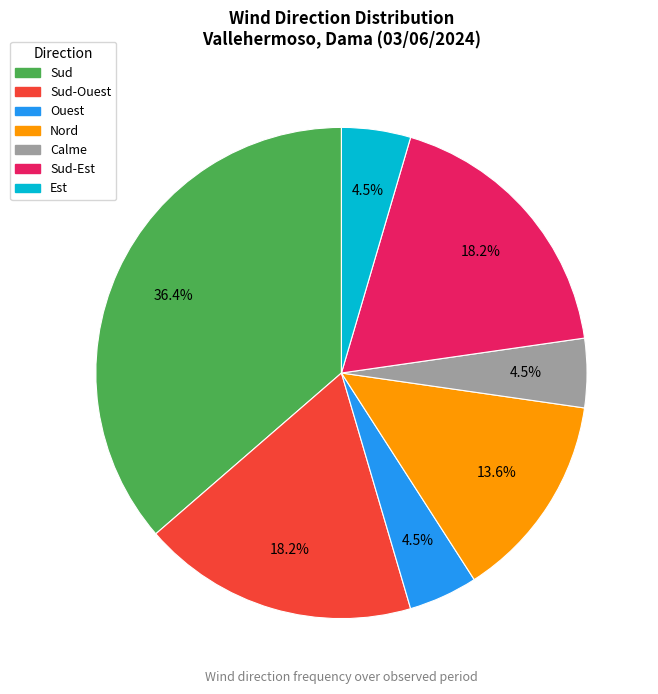

Does any single category account for the majority?

No